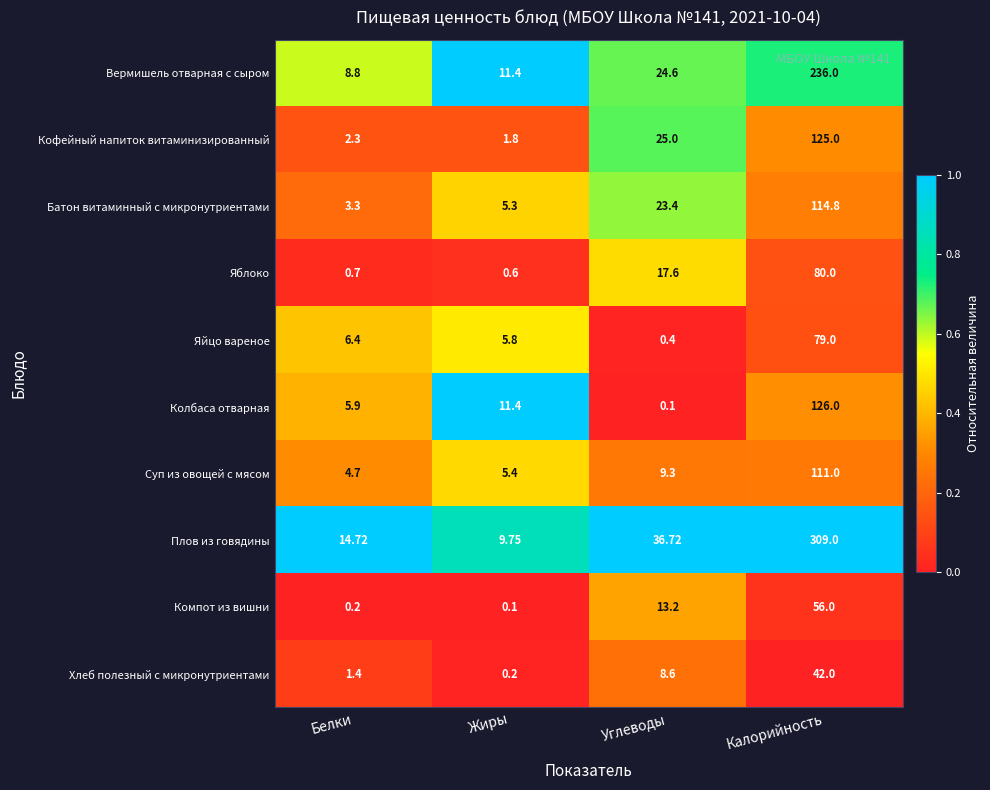

Which category has the lowest value in the Кофейный напиток витаминизированный series?

Жиры